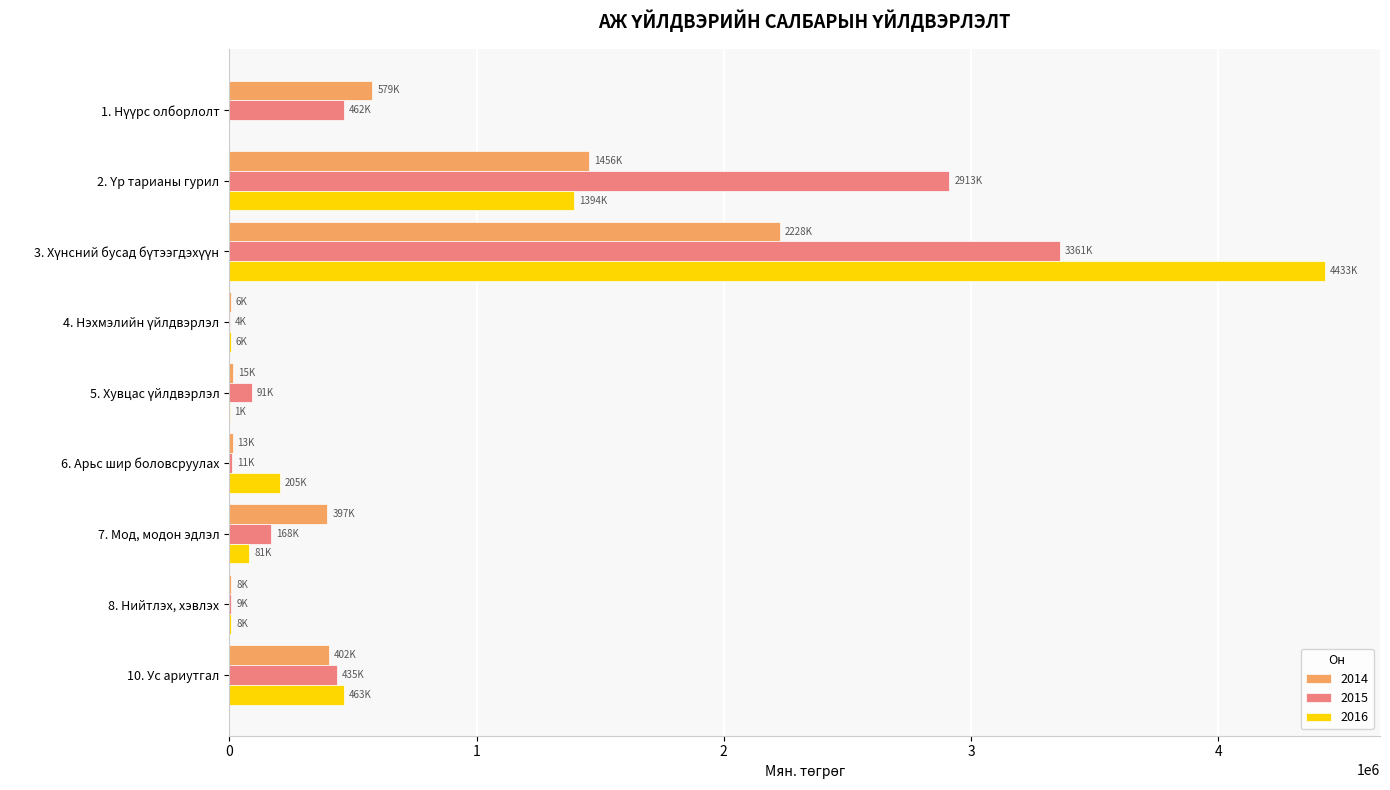

Reading right to left, transcribe all the data shown in this chart.

2014: 10. Ус ариутгал=402366.5	8. Нийтлэх, хэвлэх=8134.4	7. Мод, модон эдлэл=396689.0	6. Арьс шир боловсруулах=13178.8	5. Хувцас үйлдвэрлэл=15267.5	4. Нэхмэлийн үйлдвэрлэл=5530.0	3. Хүнсний бусад бүтээгдэхүүн=2227795.9	2. Үр тарианы гурил=1456225.0	1. Нүүрс олборлолт=579000.0
2015: 10. Ус ариутгал=434950.1	8. Нийтлэх, хэвлэх=8557.0	7. Мод, модон эдлэл=168185.0	6. Арьс шир боловсруулах=11295.0	5. Хувцас үйлдвэрлэл=90674.0	4. Нэхмэлийн үйлдвэрлэл=3850.0	3. Хүнсний бусад бүтээгдэхүүн=3361159.6	2. Үр тарианы гурил=2912656.0	1. Нүүрс олборлолт=462000.0
2016: 10. Ус ариутгал=462782.6	8. Нийтлэх, хэвлэх=7876.9	7. Мод, модон эдлэл=80698.0	6. Арьс шир боловсруулах=205037.1	5. Хувцас үйлдвэрлэл=720.0	4. Нэхмэлийн үйлдвэрлэл=5767.0	3. Хүнсний бусад бүтээгдэхүүн=4433090.0	2. Үр тарианы гурил=1394303.2	1. Нүүрс олборлолт=0.0